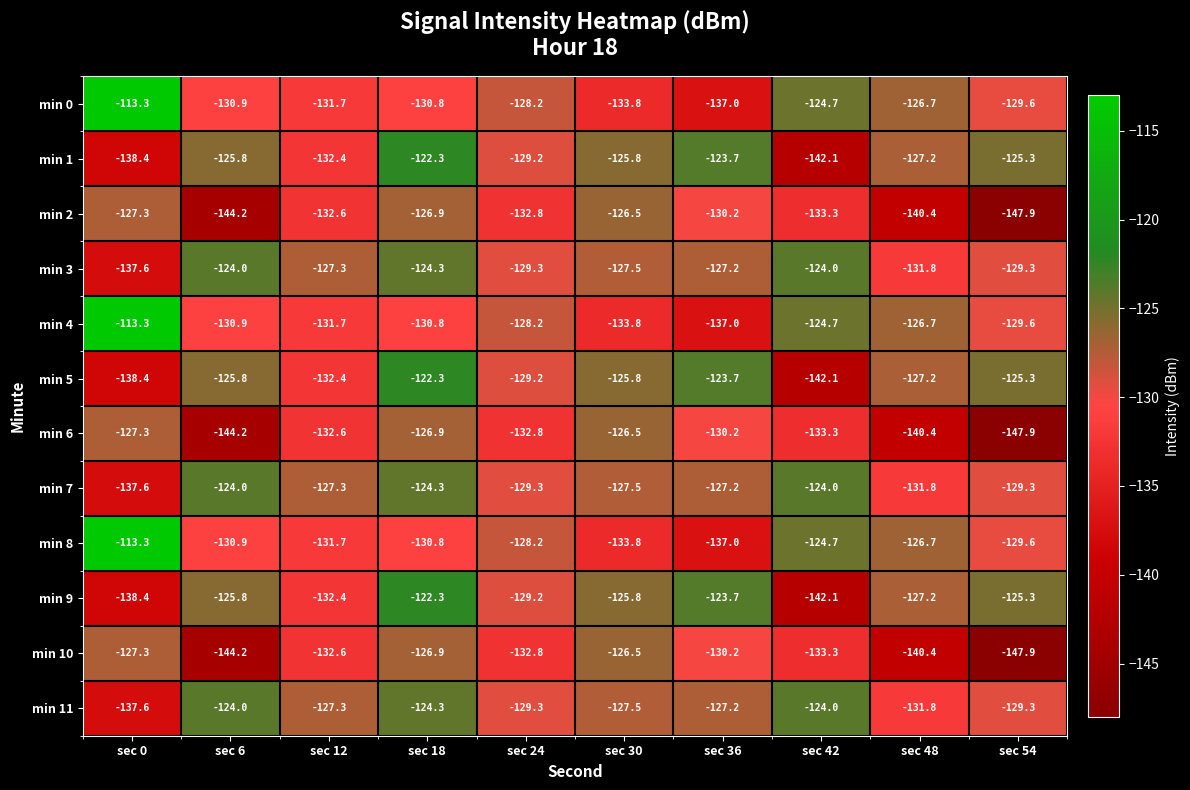

Which category has the lowest value in the min 2 series?

sec 54